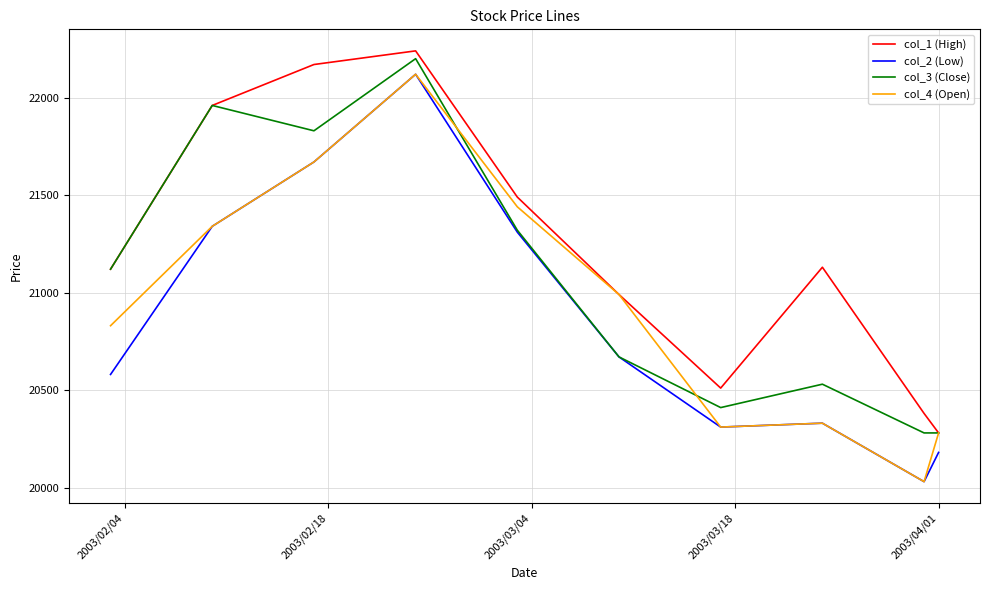

Rank the series by their average value, from lowest to highest.

col_2 (Low), col_4 (Open), col_3 (Close), col_1 (High)